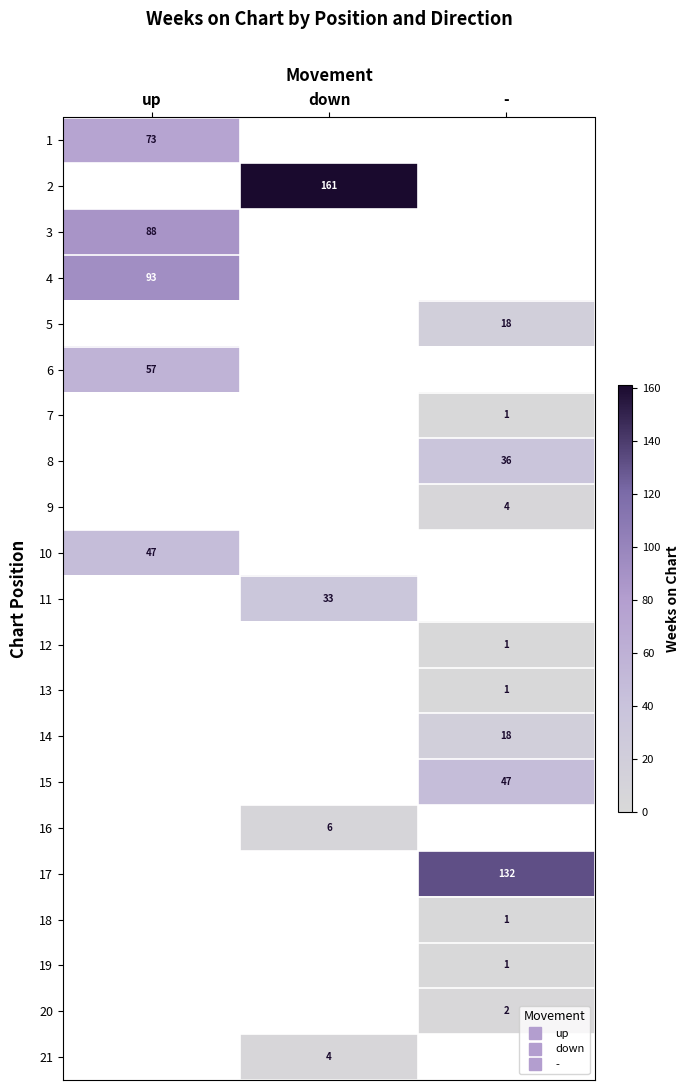

What is the smallest value displayed?

1.0